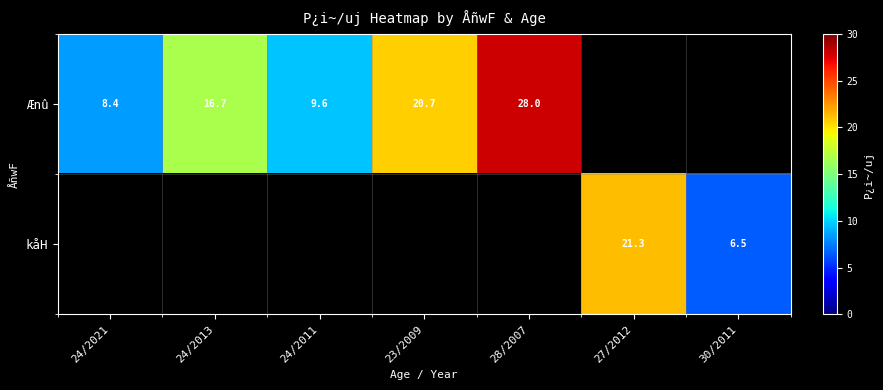

True or false: kåH has a value of 1.4 at 30/2011.

False